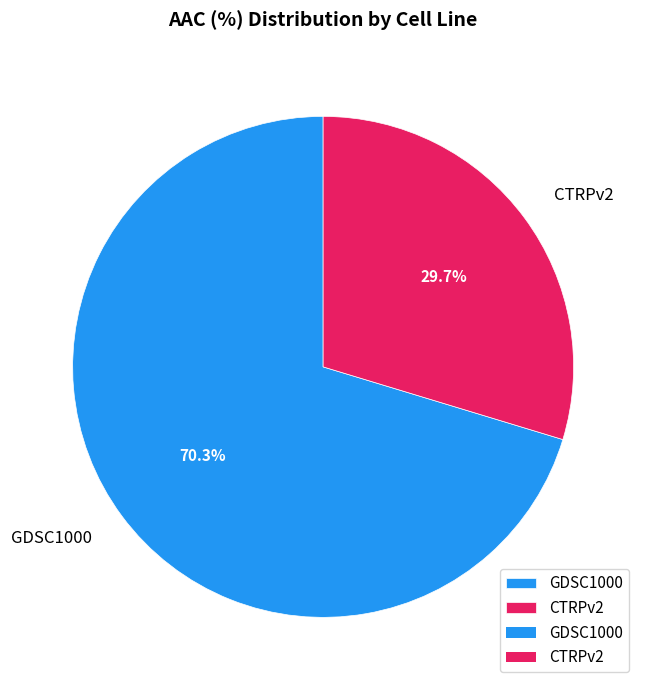

Which slice is the smallest?

CTRPv2